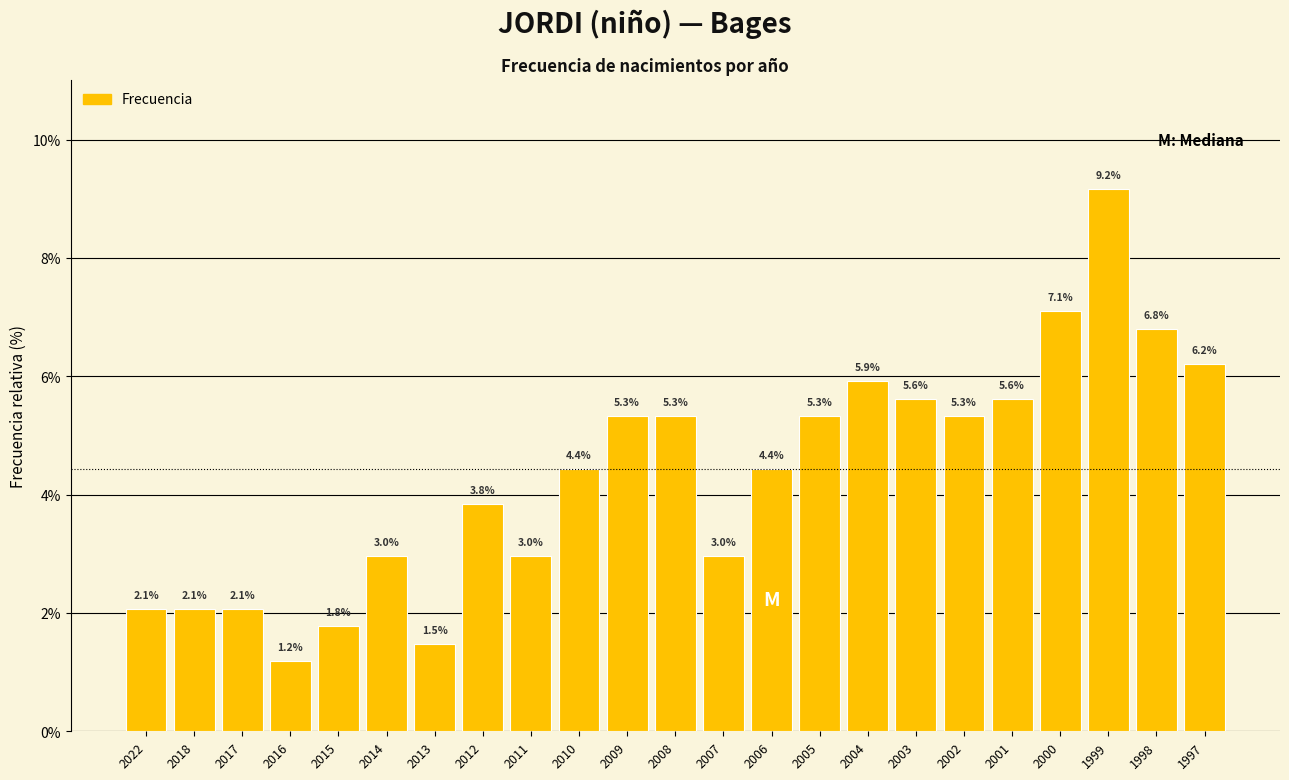

Reading right to left, list all the values displayed in this chart.

6.2	6.8	9.2	7.1	5.6	5.3	5.6	5.9	5.3	4.4	3.0	5.3	5.3	4.4	3.0	3.8	1.5	3.0	1.8	1.2	2.1	2.1	2.1